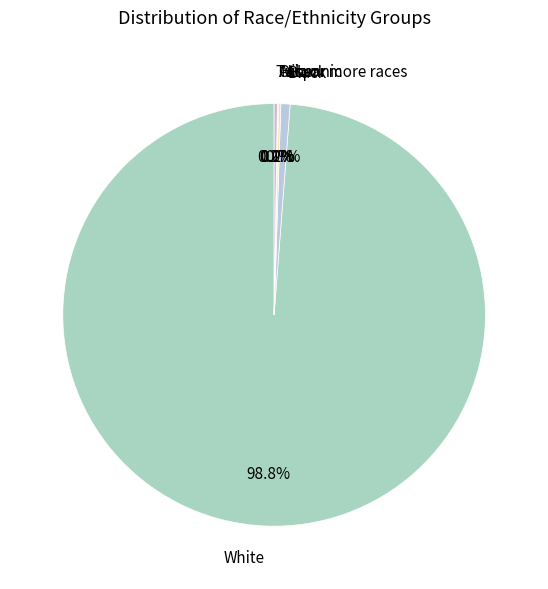

To the nearest percent, what portion does White represent?

99%